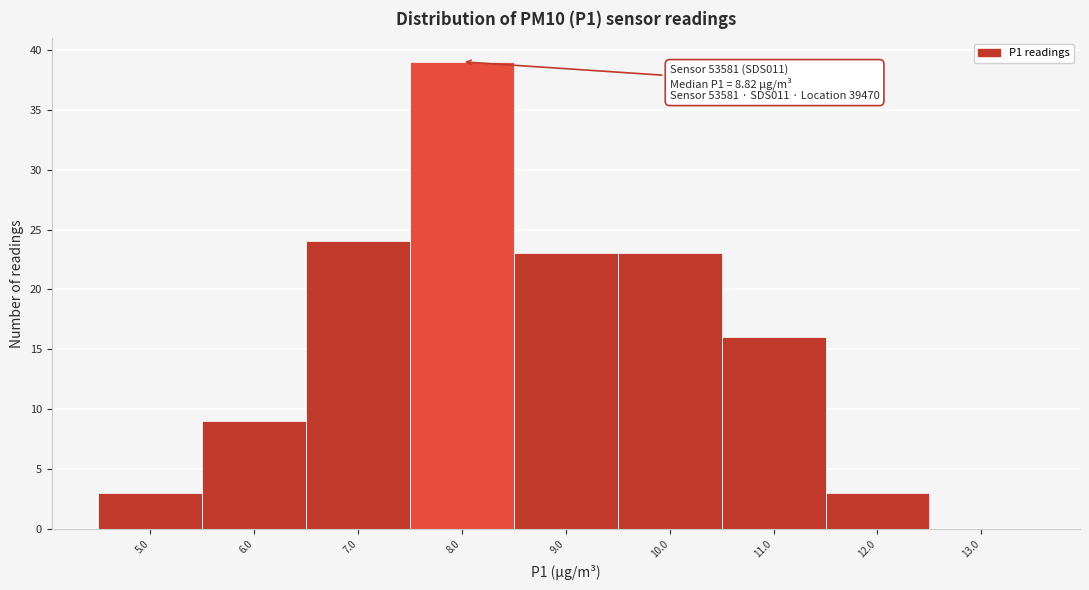

Reading left to right, list all the values displayed in this chart.

5.0=3	6.0=9	7.0=24	8.0=39	9.0=23	10.0=23	11.0=16	12.0=3	13.0=0